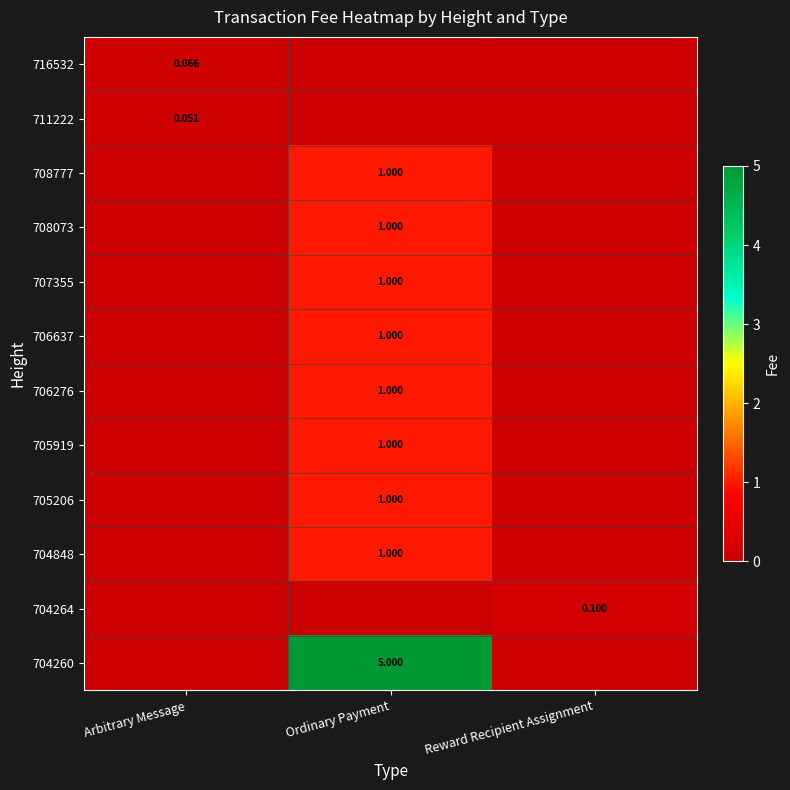

What is the difference between the highest and lowest values at Arbitrary Message?

0.1